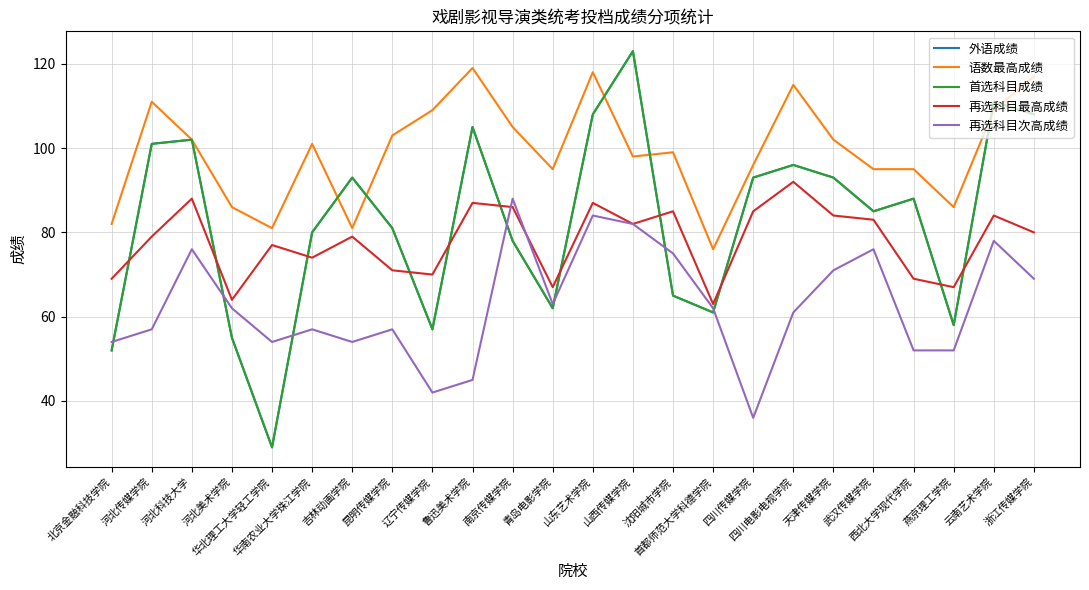

After their last crossing, which series has the higher values: 首选科目成绩 or 再选科目次高成绩?

首选科目成绩